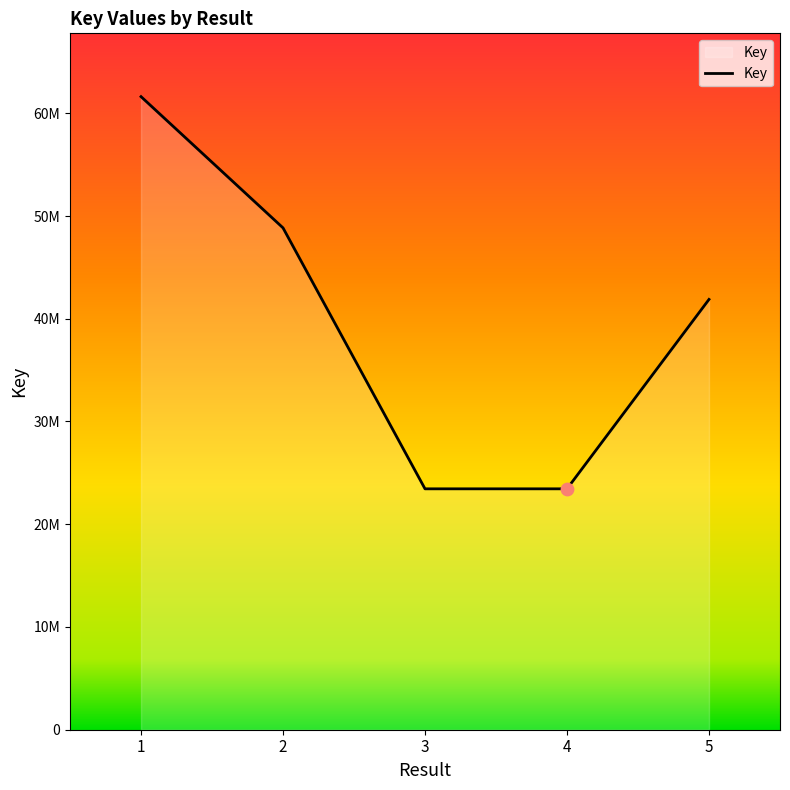

Which has a higher value, 5 or 2?

2